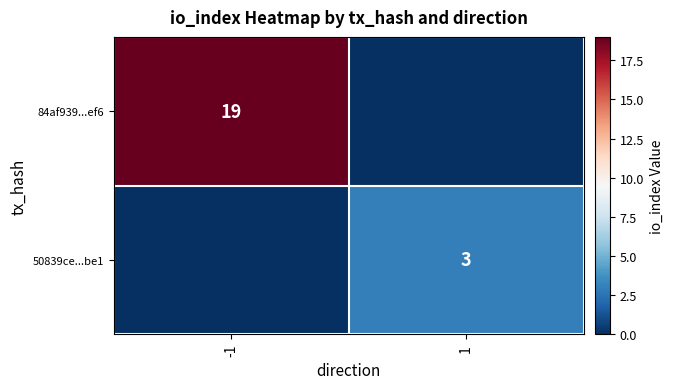

The value of 84af939...ef6 at -1 is 19. True or false?

True